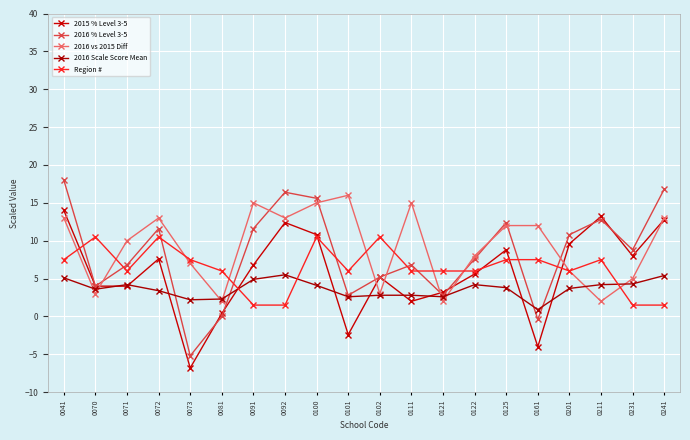

What is the value of the 2016 Scale Score Mean point at the 18th from the left?

4.2